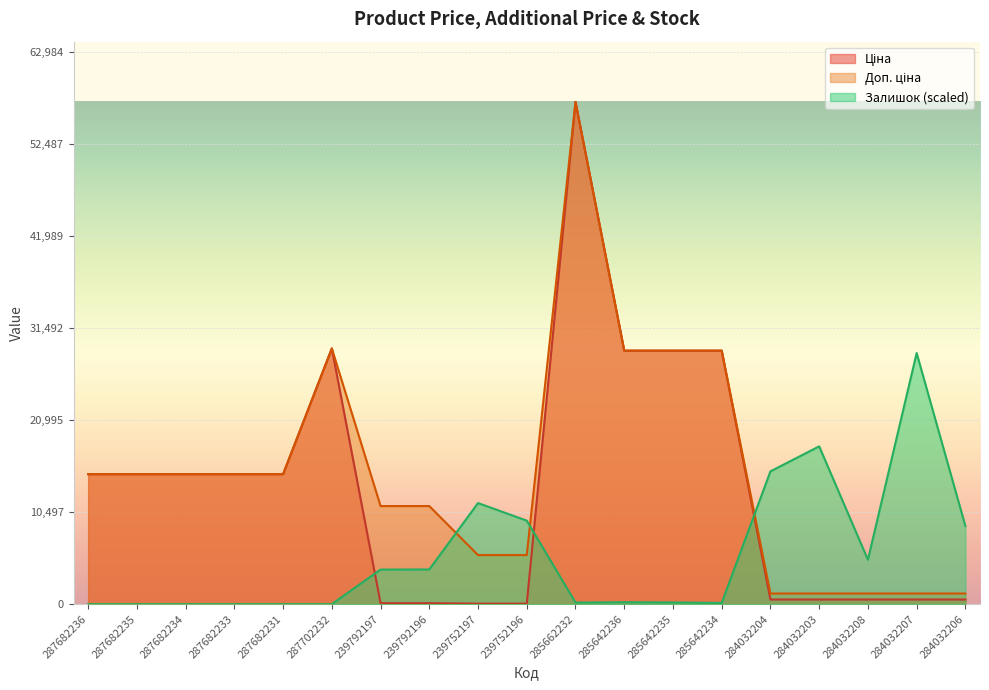

What is the sum of all Залишок values?

105391.3